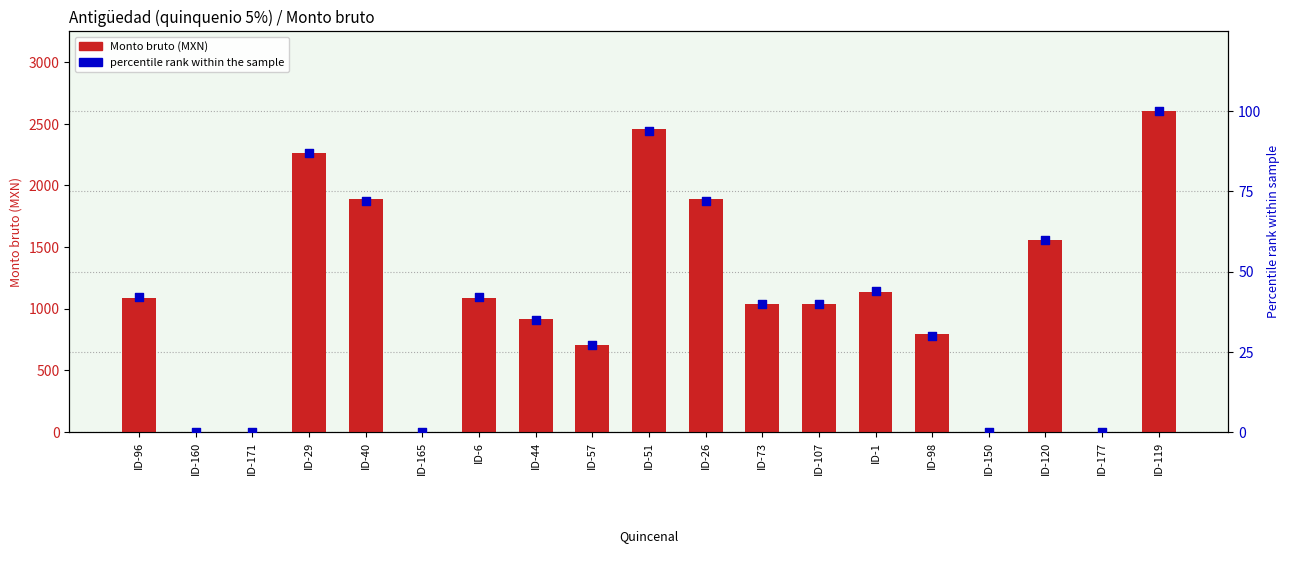

At how many categories does at least one series exceed 2574?

1